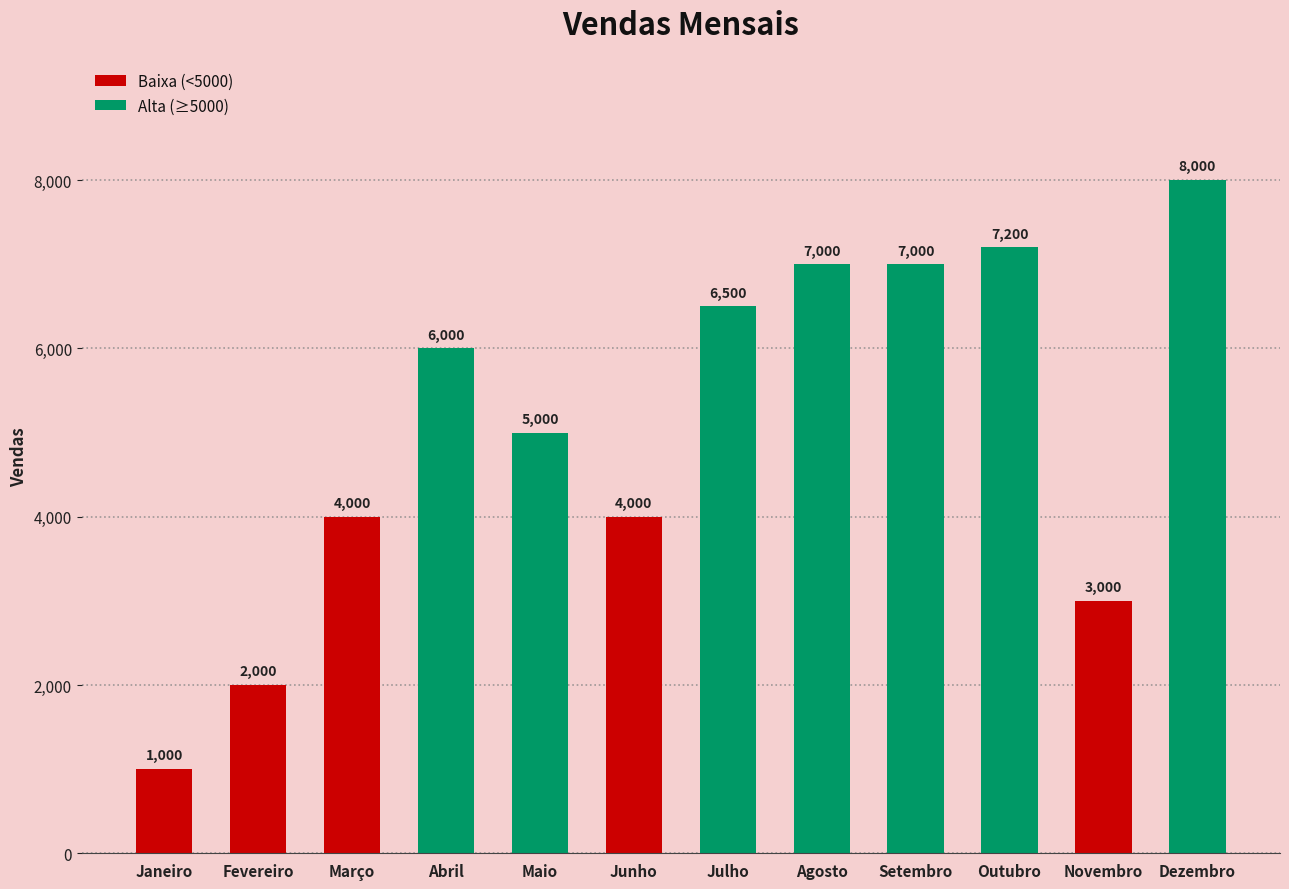

True or false: the data shows 12918 at Dezembro.

False